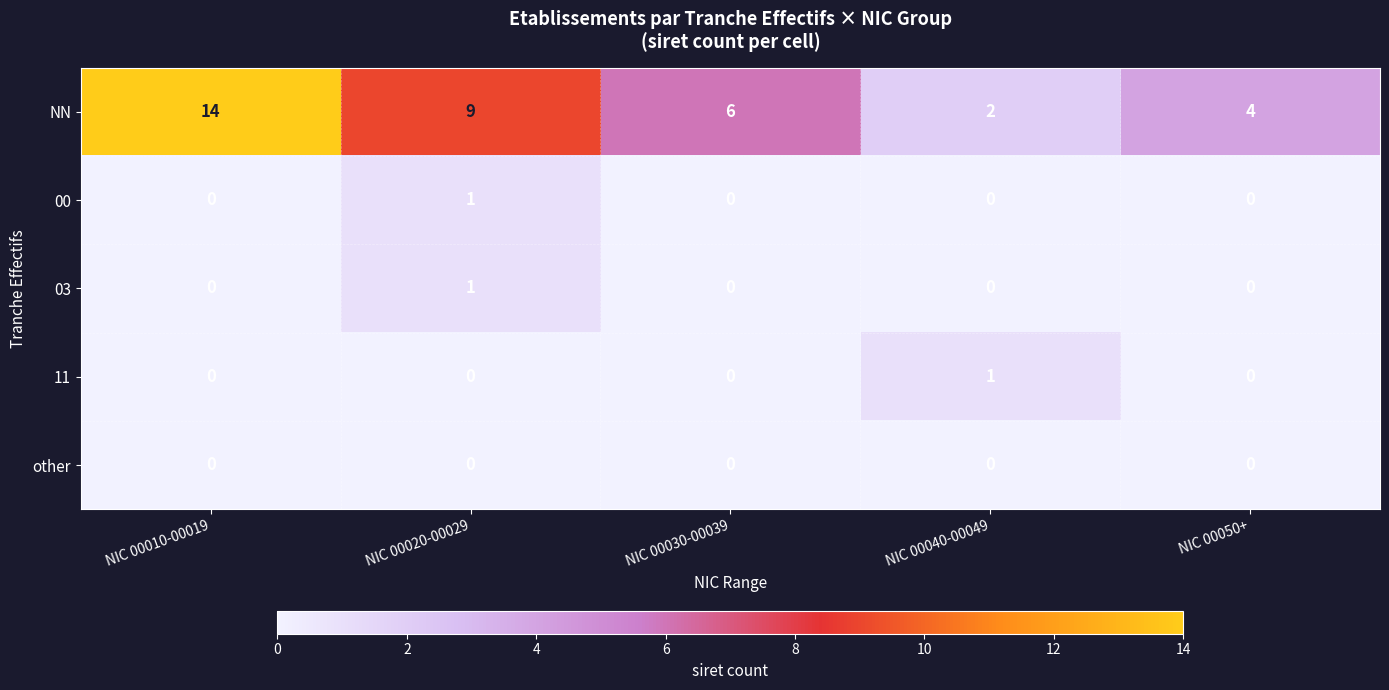

At how many categories does at least one series exceed 1?

5